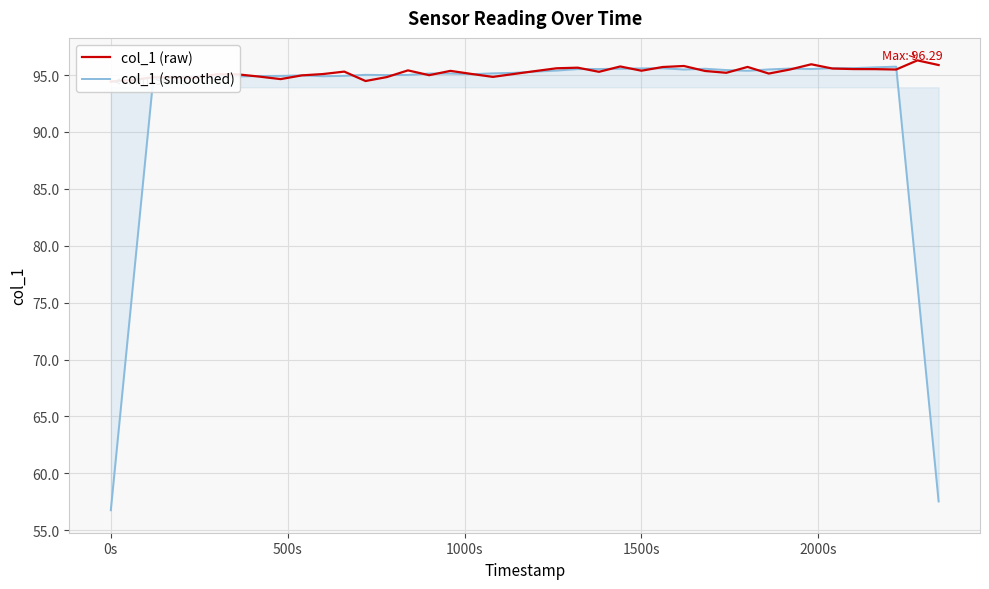

How many lines are shown in the chart?

2